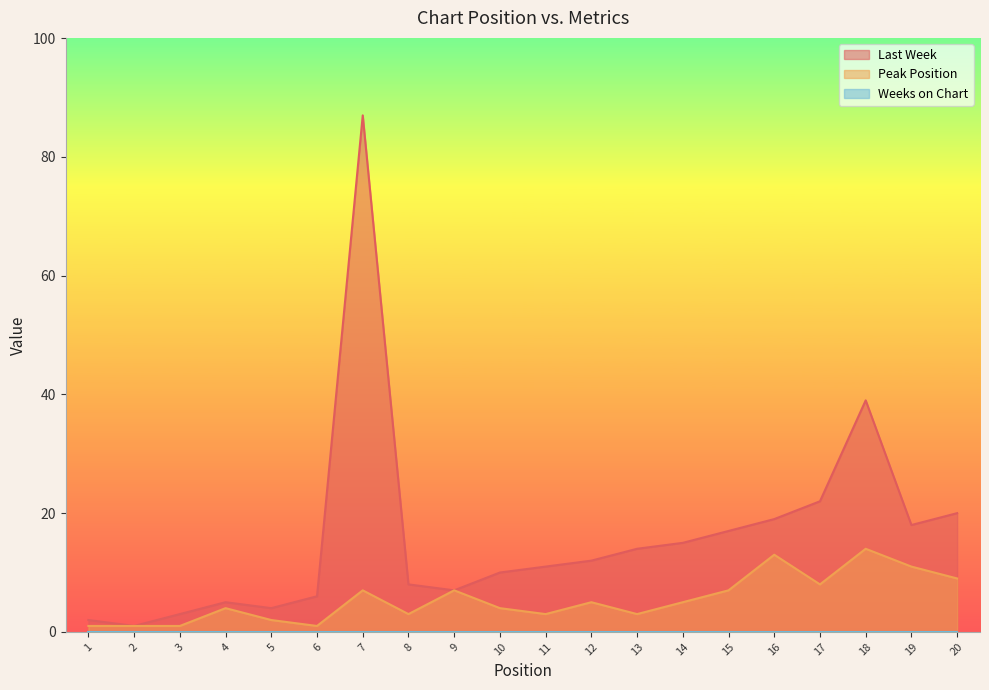

True or false: Last Week and Peak Position cross at least once.

False